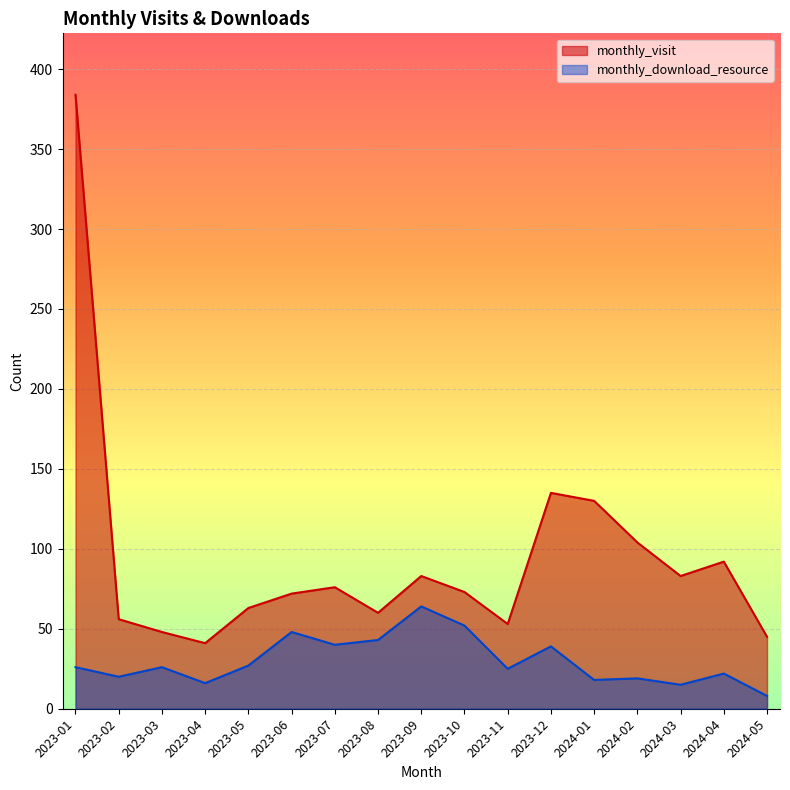

List the labels in order of monthly_visit value, largest first.

2023-01, 2023-12, 2024-01, 2024-02, 2024-04, 2023-09, 2024-03, 2023-07, 2023-10, 2023-06, 2023-05, 2023-08, 2023-02, 2023-11, 2023-03, 2024-05, 2023-04